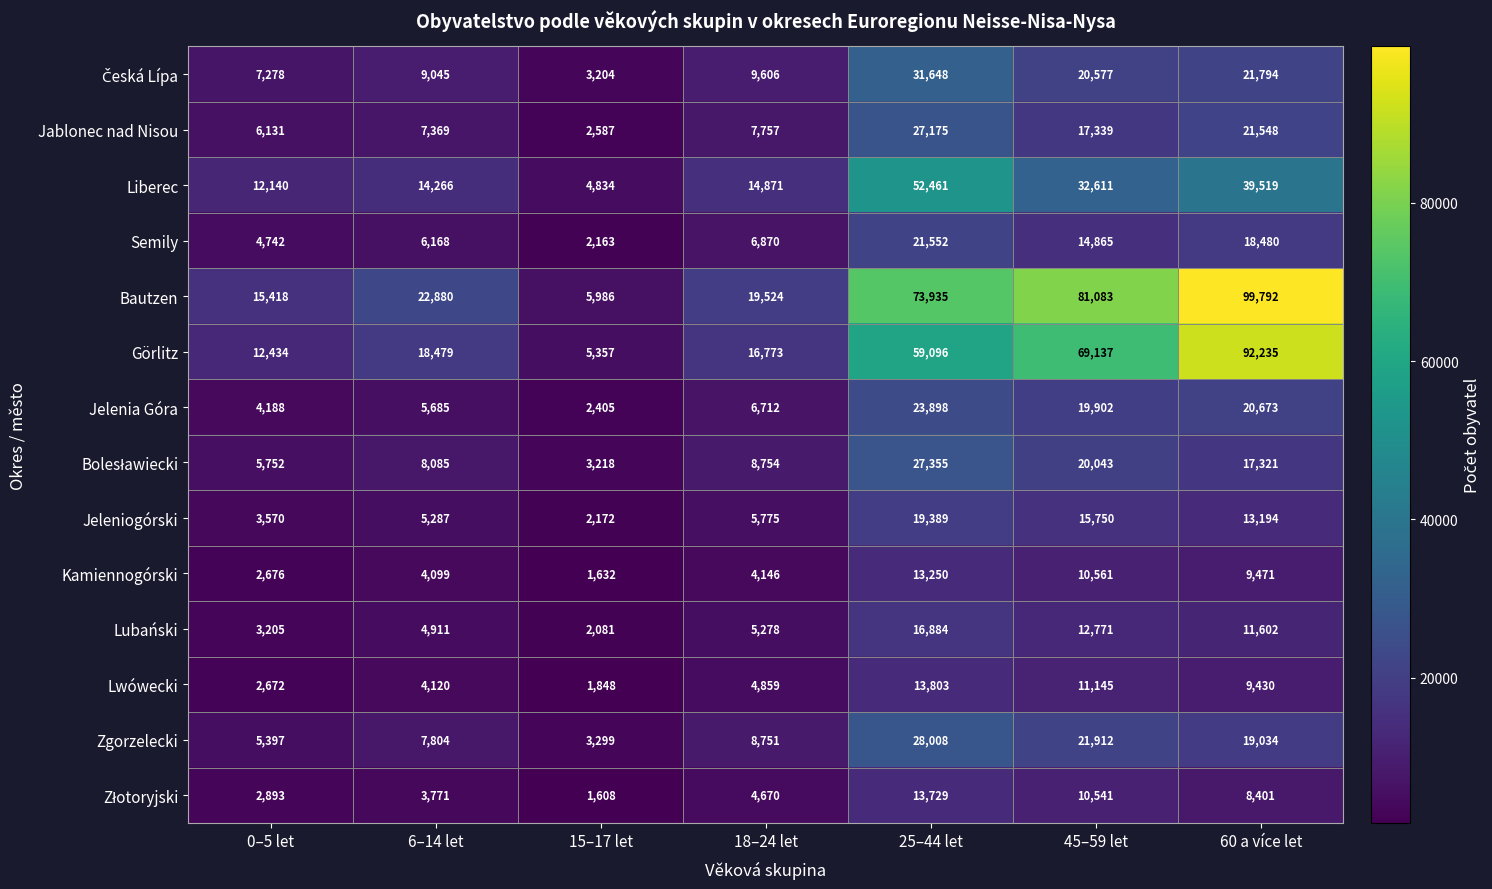

Is it true that Semily equals 1400 at 15–17 let?

False